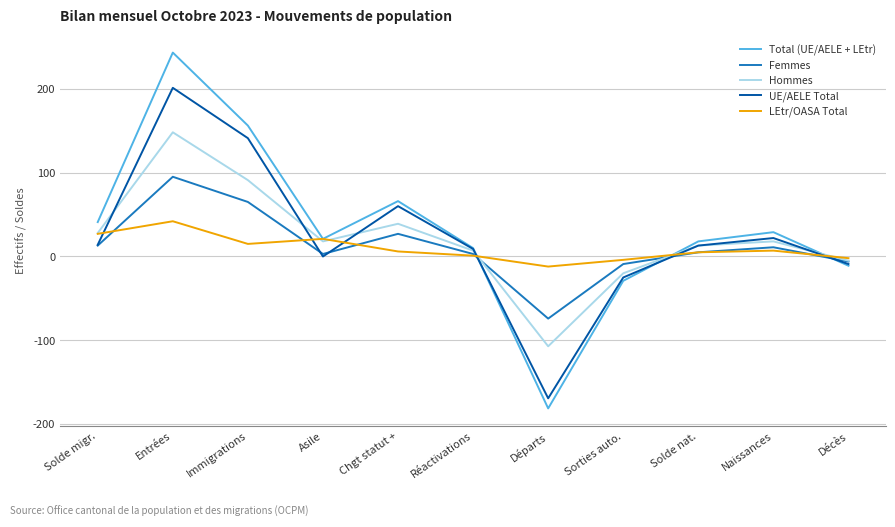

Is it true that Total (UE/AELE + LEtr) equals 10 at Réactivations?

True